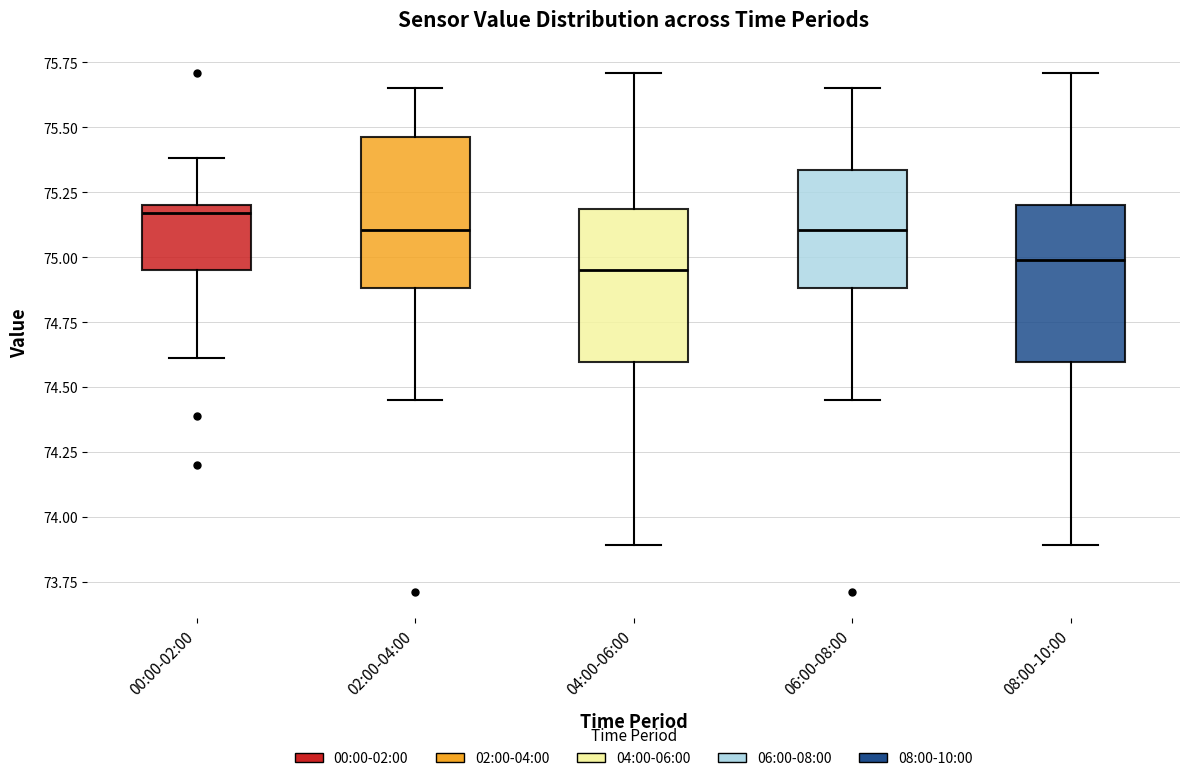

Reading left to right, read every box against the y-axis: the position of its median line, the range the box covers, and the ends of its whiskers. The values are not printed on the chart, so give them approximately, as read against the axis.

00:00-02:00: median 75.15, box 74.95 to 75.20, whiskers 74.60 to 75.40
02:00-04:00: median 75.10, box 74.90 to 75.45, whiskers 74.45 to 75.65
04:00-06:00: median 74.95, box 74.60 to 75.20, whiskers 73.90 to 75.70
06:00-08:00: median 75.10, box 74.90 to 75.35, whiskers 74.45 to 75.65
08:00-10:00: median 75.00, box 74.60 to 75.20, whiskers 73.90 to 75.70